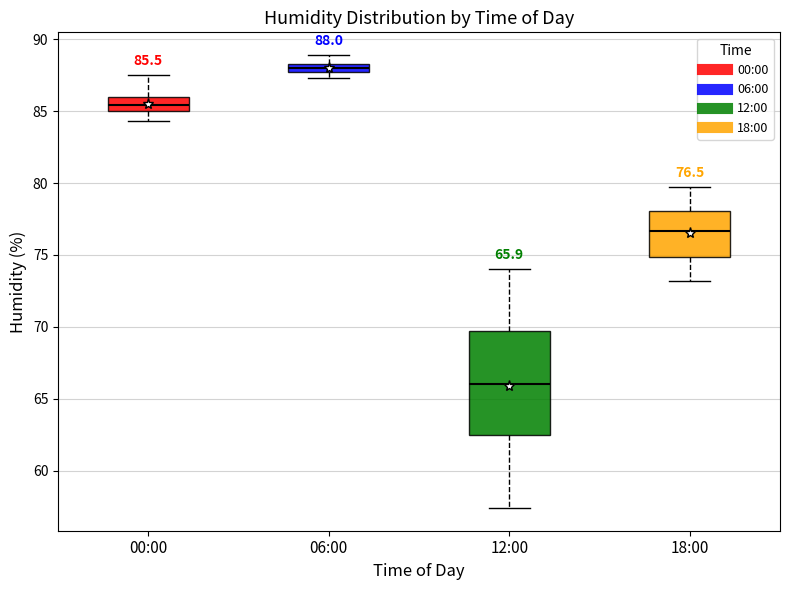

Which box is the tallest, from its lower edge to its upper edge?

12:00